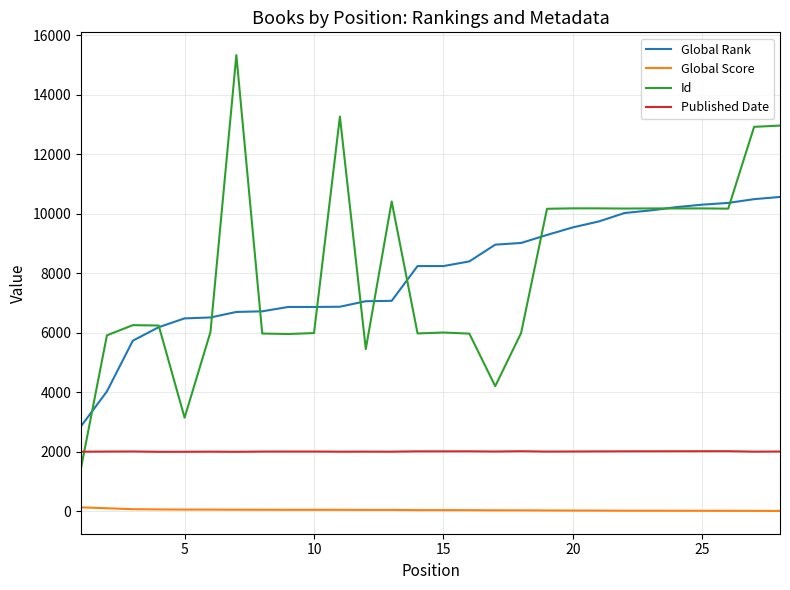

Rank the series by their maximum value, from highest to lowest.

Id, Global Rank, Published Date, Global Score